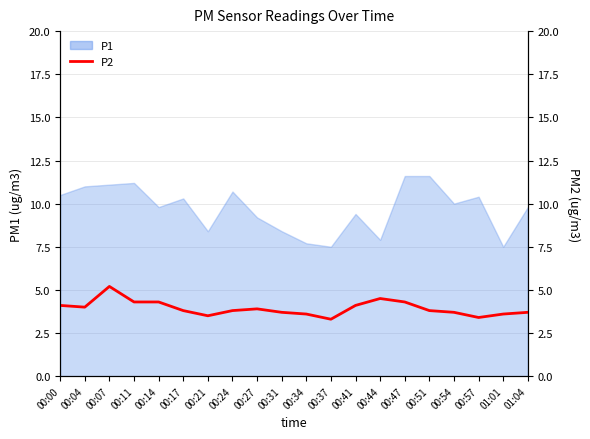

Rank the categories by value from lowest to highest.

00:37, 00:57, 00:21, 00:34, 01:01, 00:31, 00:54, 01:04, 00:17, 00:24, 00:51, 00:27, 00:04, 00:00, 00:41, 00:11, 00:14, 00:47, 00:44, 00:07